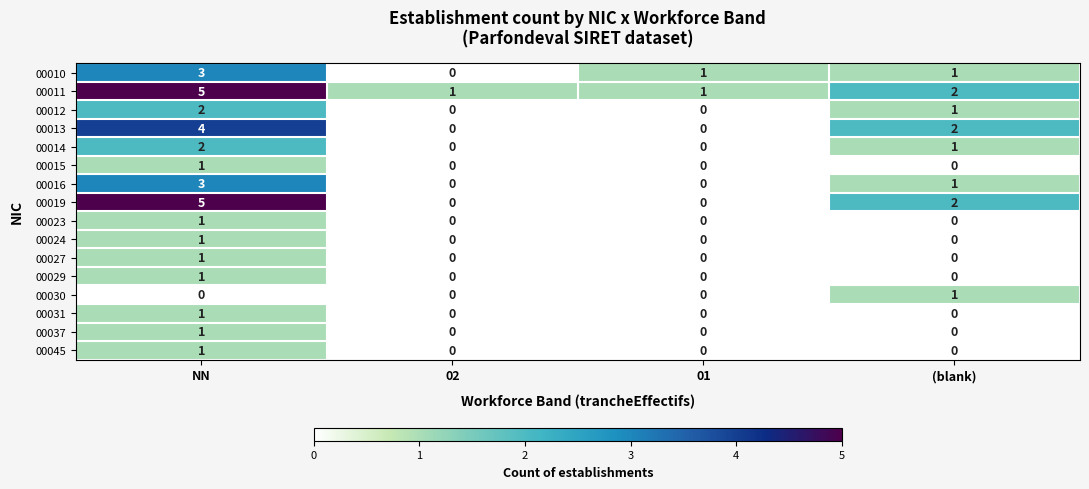

Is the value of 00037 at 02 greater than the value of 00016 at (blank)?

No